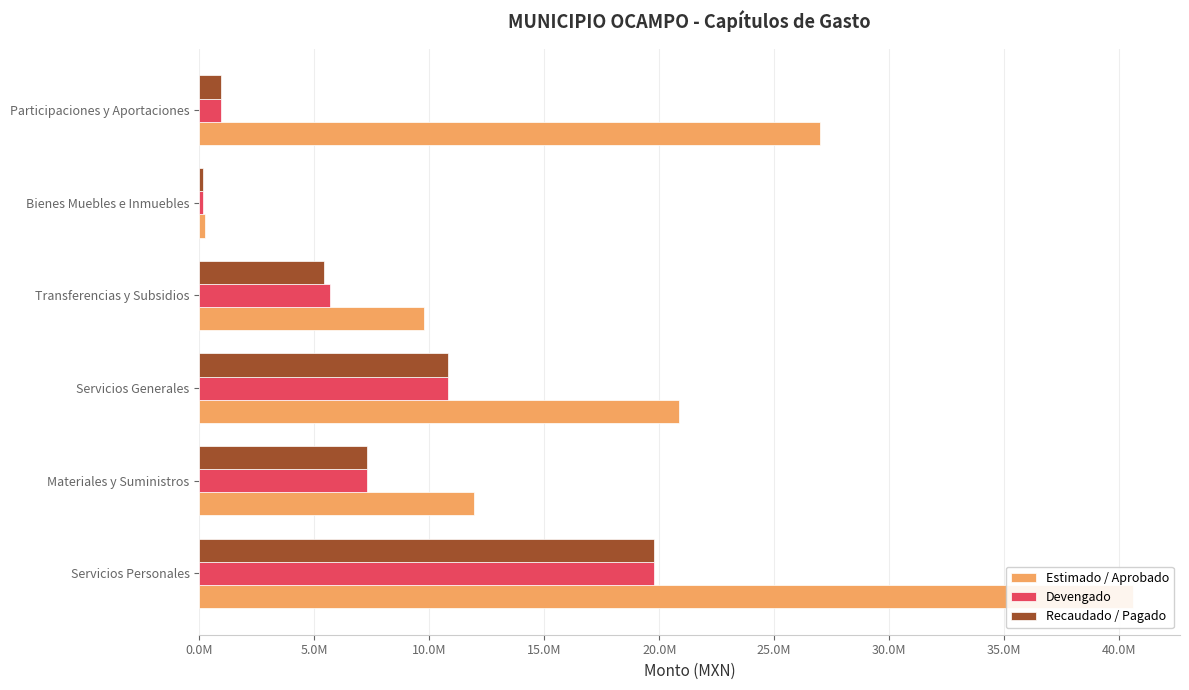

What is the highest value of the Recaudado / Pagado series?

19768892.1